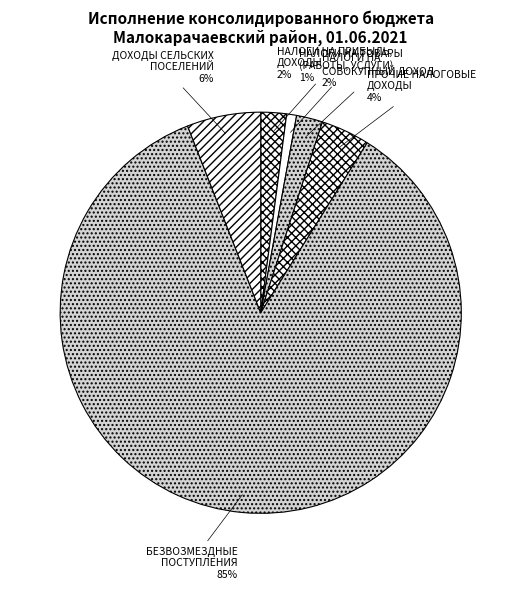

Is the sum of ДОХОДЫ СЕЛЬСКИХ ПОСЕЛЕНИЙ and НАЛОГИ НА ПРИБЫЛЬ, ДОХОДЫ greater than half?

No